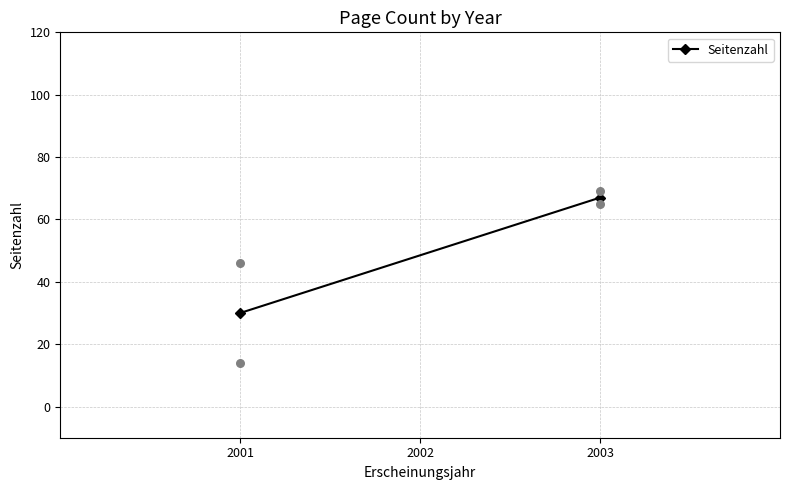

What Y value in the scatter plot is closest to 41?

46